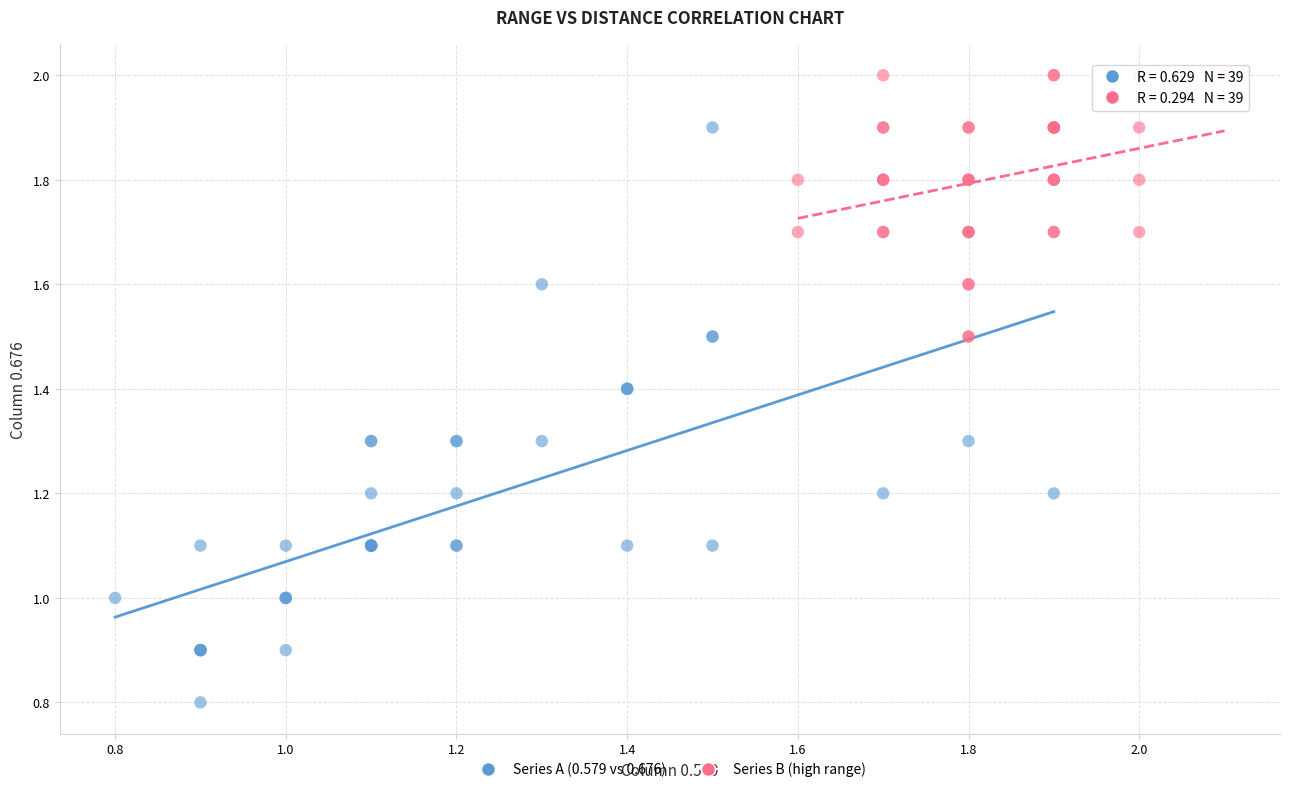

Which series reaches the maximum Y coordinate?

Series B (high range)